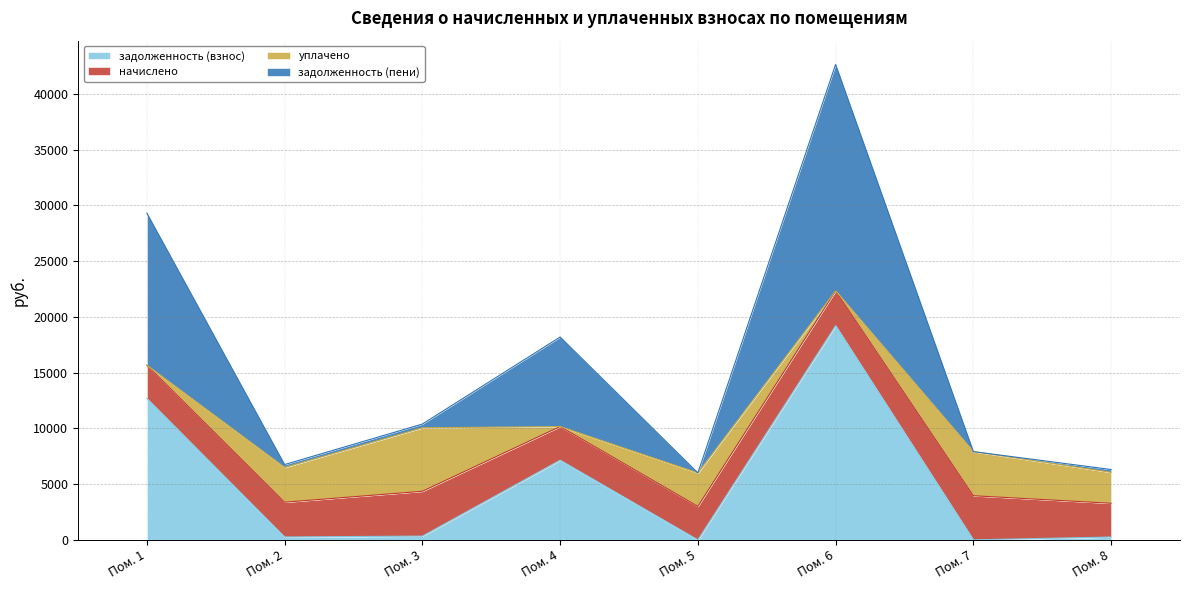

At which category is the sum across all series the highest?

Пом. 6